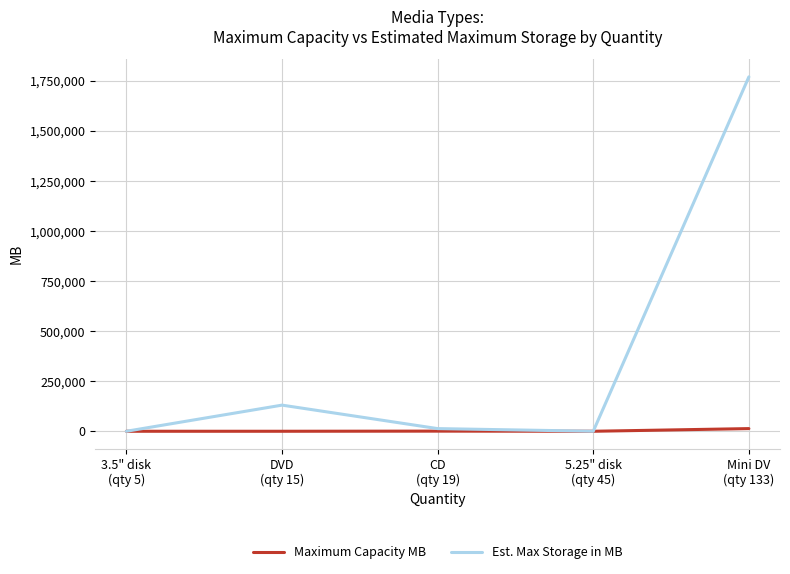

Which series has the widest spread of values?

Est. Max Storage in MB